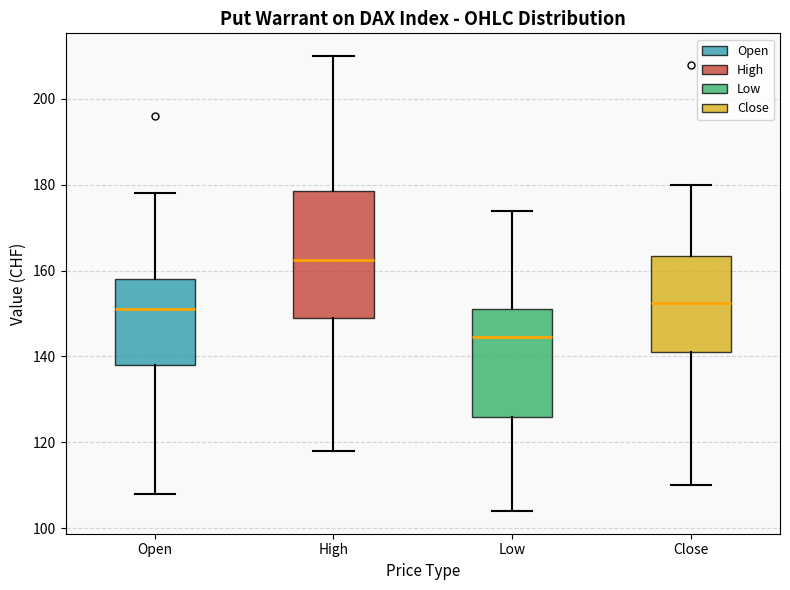

Comparing the boxes themselves (not the whiskers), which one is the tallest?

High